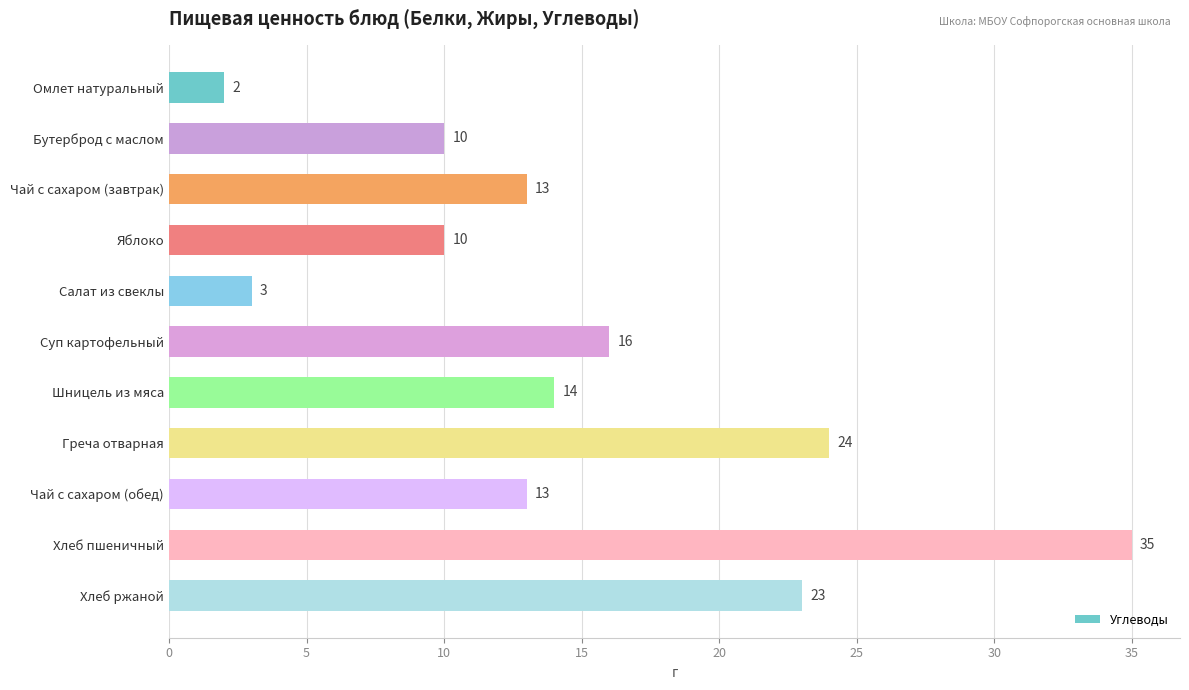

Reading bottom to top, extract all data points from this chart.

23	35	13	24	14	16	3	10	13	10	2